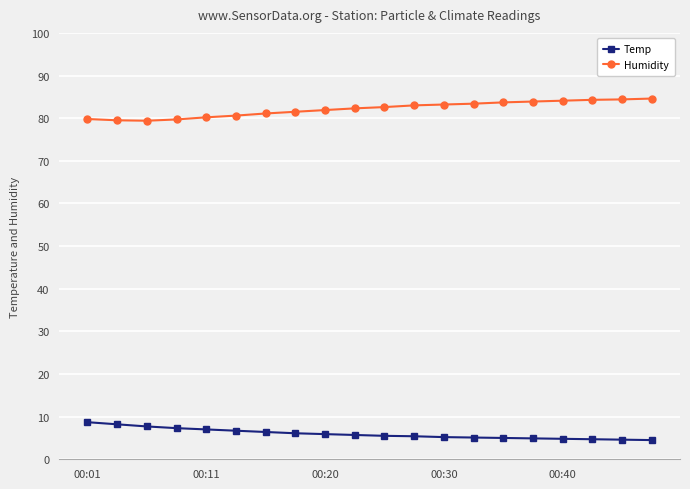

How many categories are shown in the chart?

20